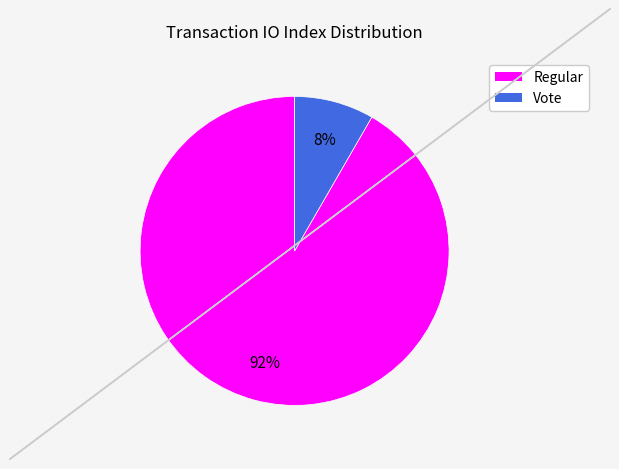

How many segments does this pie chart have?

2